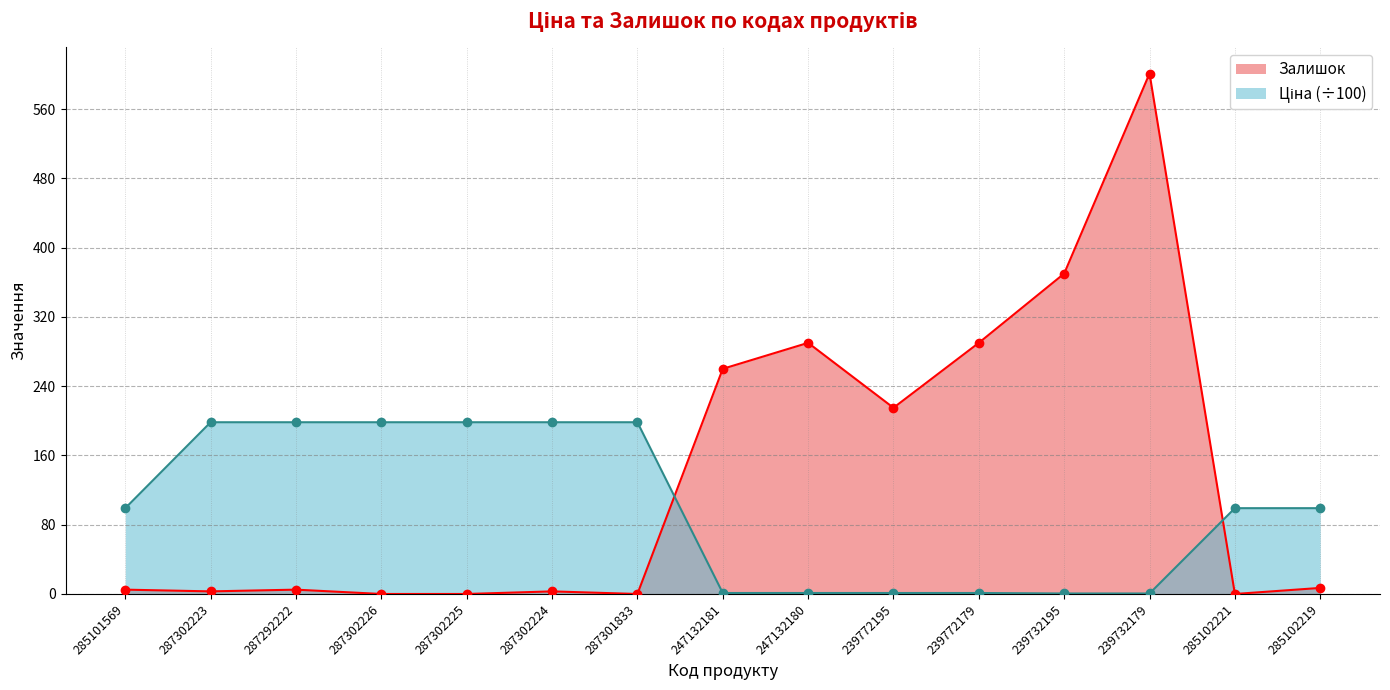

How many lines are shown in the chart?

2